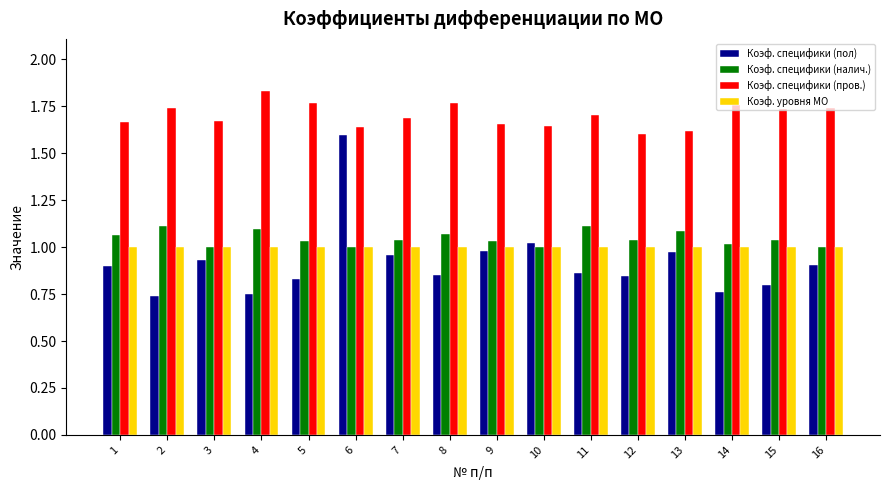

List the series in order of their peak value, lowest first.

Коэф. уровня МО, Коэф. специфики (налич.), Коэф. специфики (пол), Коэф. специфики (пров.)